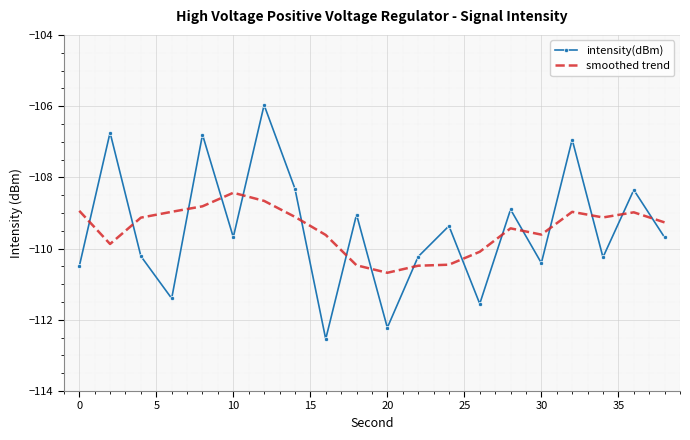

Rank the series by their maximum value, from lowest to highest.

smoothed trend, intensity(dBm)